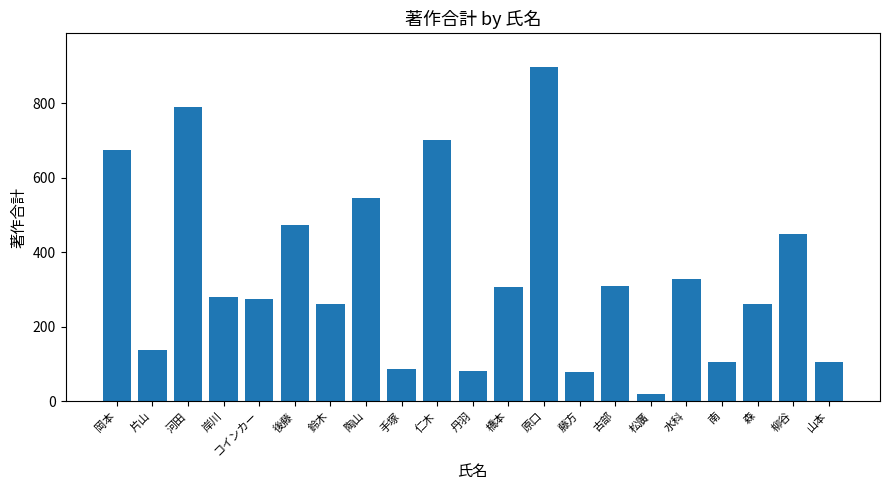

What is the difference between the maximum and minimum values?

879